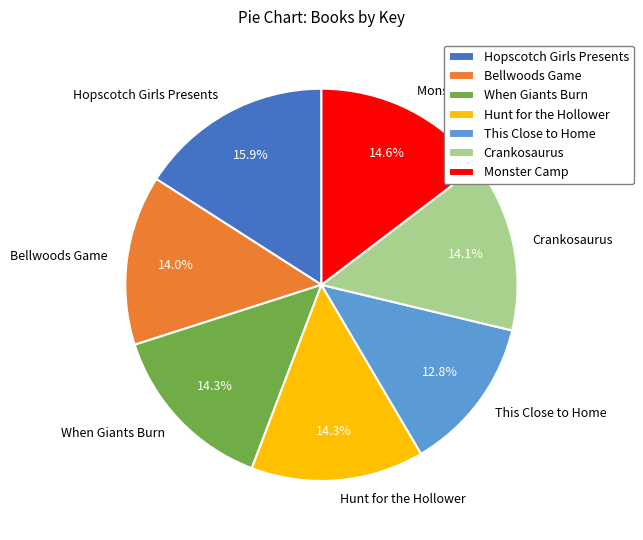

How many segments does this pie chart have?

7